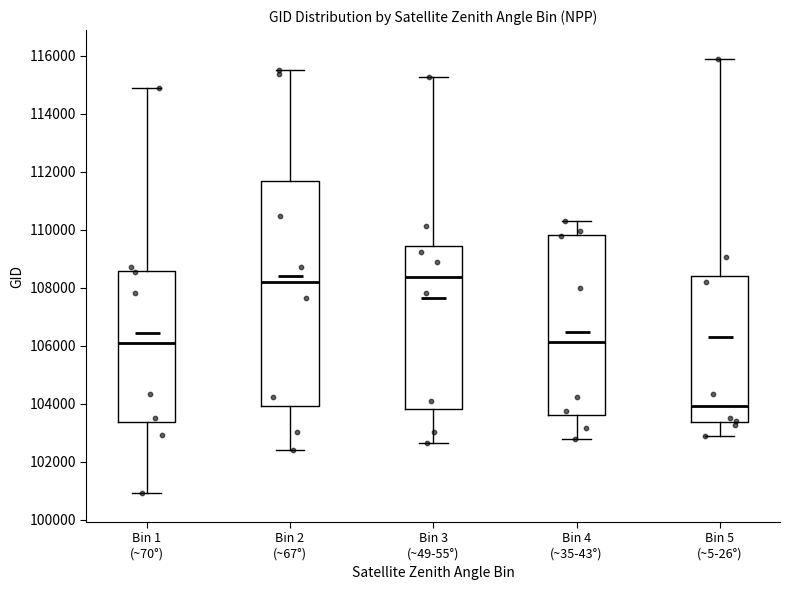

Comparing the boxes themselves (not the whiskers), which one is the tallest?

Bin 2 (~67°)